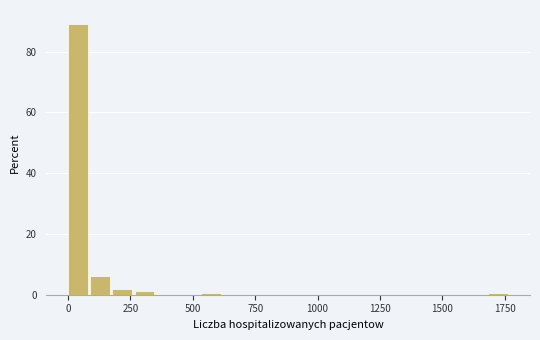

Read against the x-axis, roughly where is the centre of the tallest bar?

50